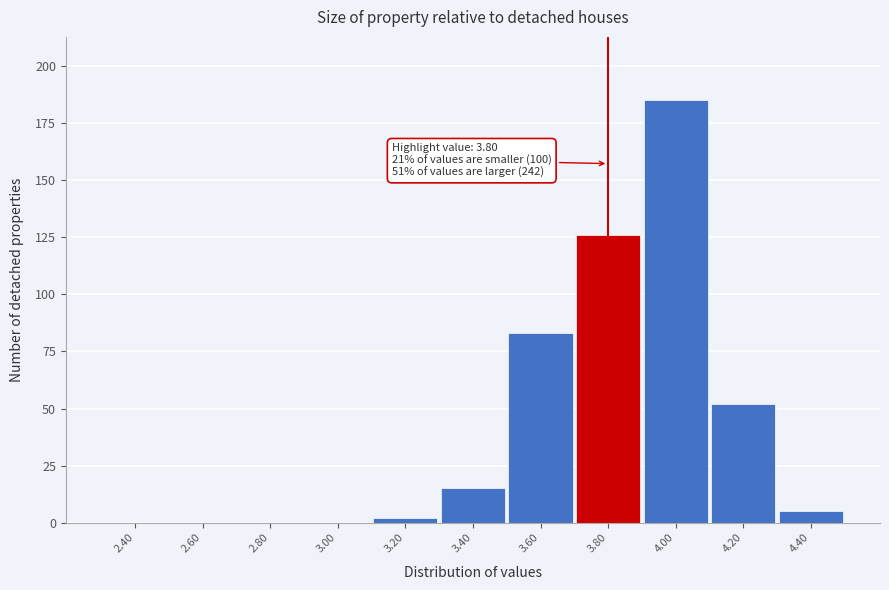

Which range on the x-axis has the tallest bar?

3.9 to 4.1